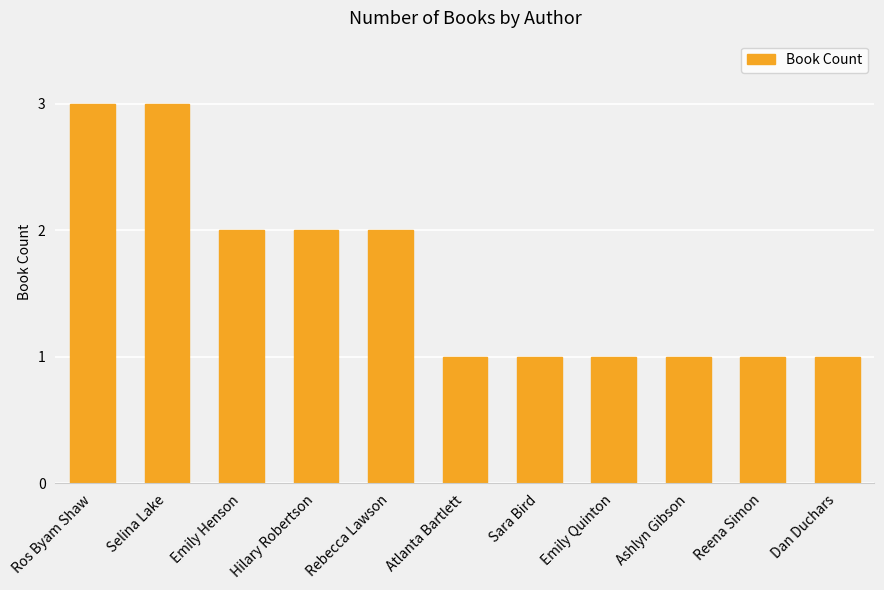

Between Ros Byam Shaw and Reena Simon, which is larger?

Ros Byam Shaw